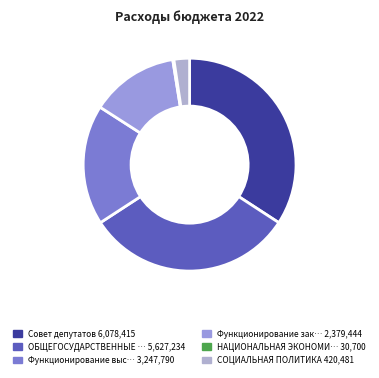

Count the number of slices in the pie.

6